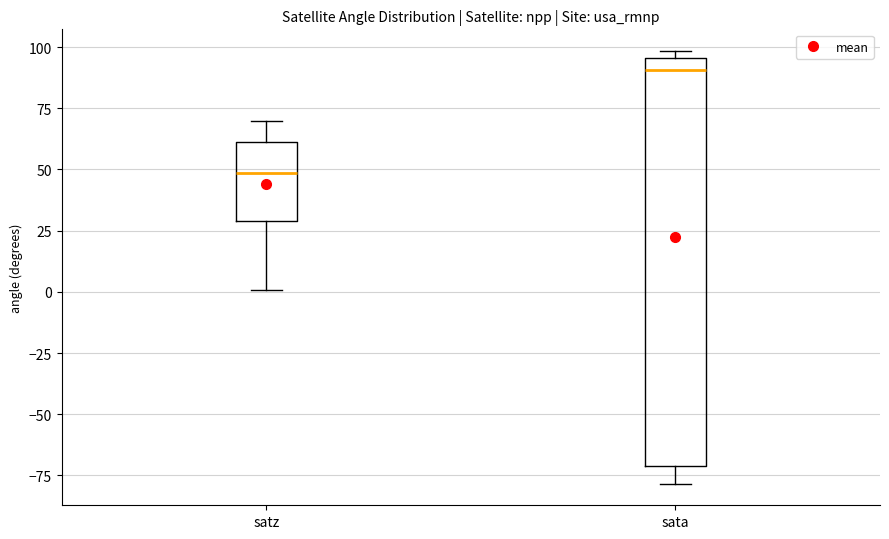

Where does the median line of the box for sata sit on the y-axis? The values are not printed on the chart, so give them approximately, as read against the axis.

90